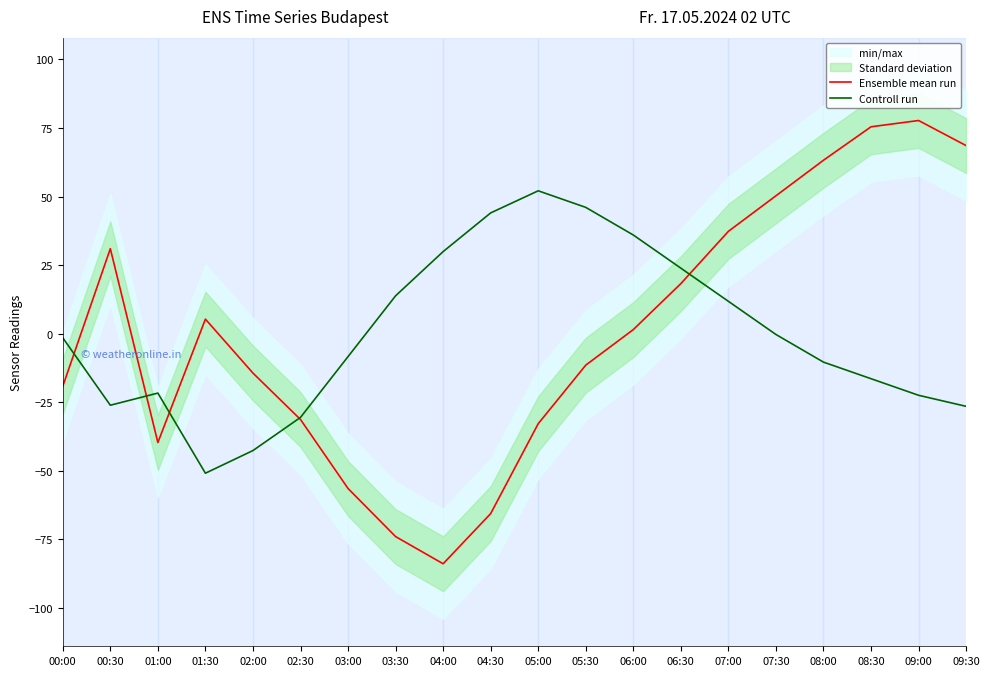

Where do Ensemble mean run and Controll run first cross each other?

00:00 and 00:30